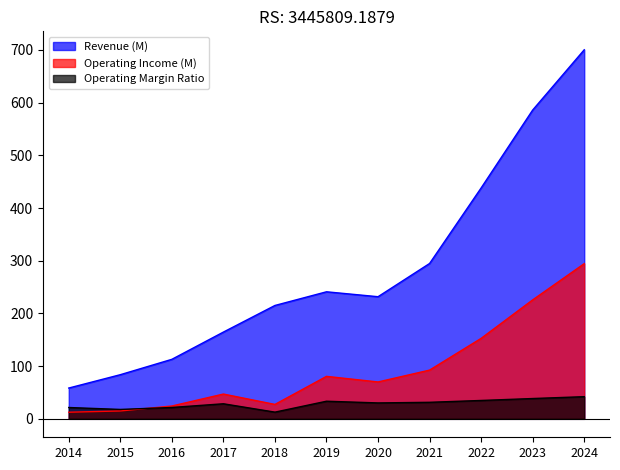

What is the minimum value shown in the chart?

12.6